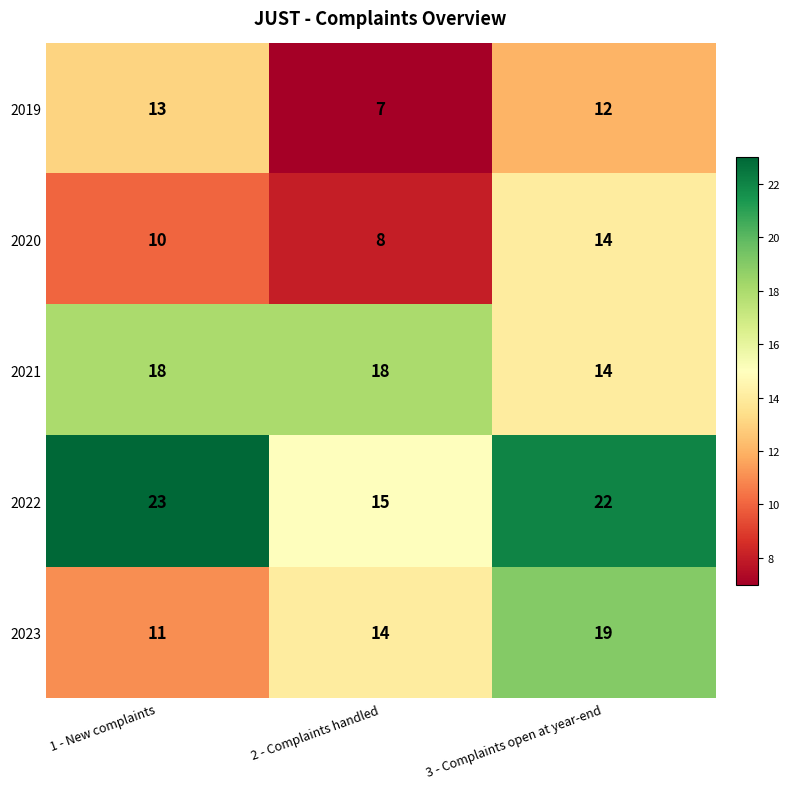

Rank the series by their maximum value, from highest to lowest.

2022, 2023, 2021, 2020, 2019